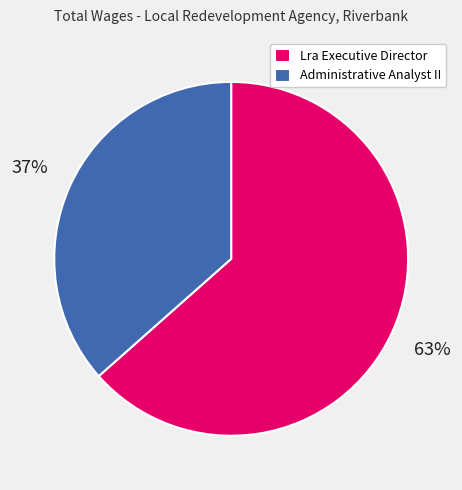

Which has a higher value, Administrative Analyst II or Lra Executive Director?

Lra Executive Director